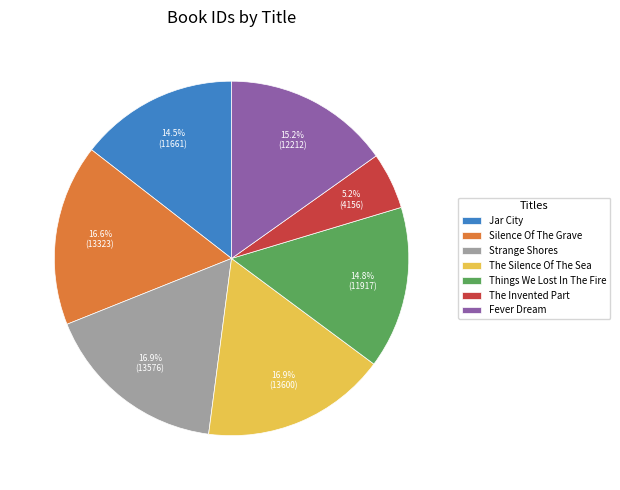

Is there a majority slice in this chart?

No